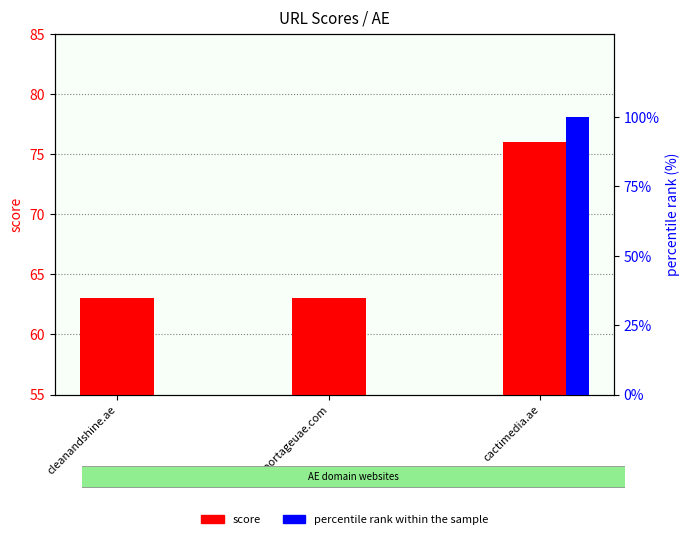

Which series has the largest range (max minus min)?

percentile rank within the sample